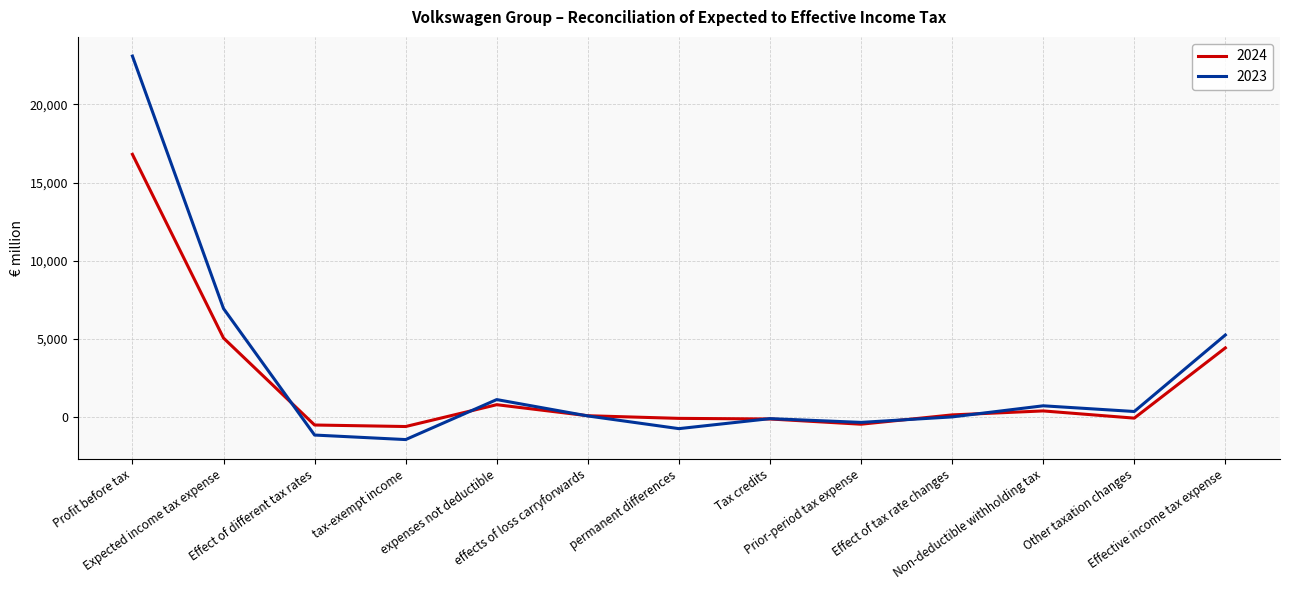

True or false: 2024 has more than 1 interior local peaks.

True